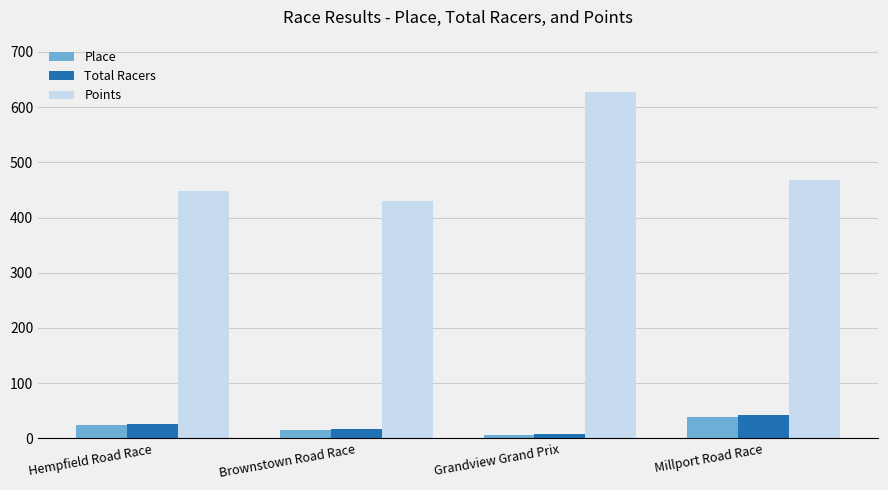

Count the number of categories in the chart.

4